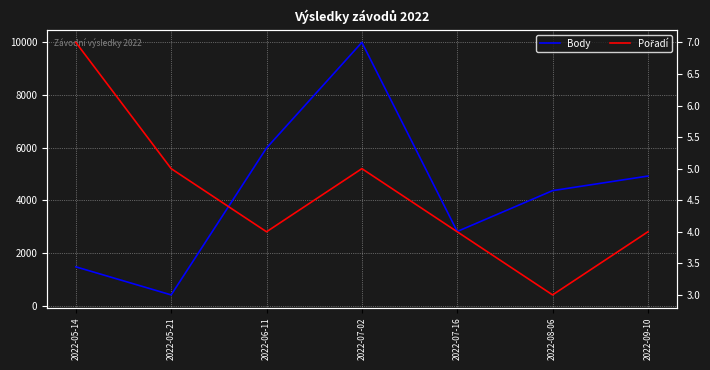

Rank the categories by Body value from lowest to highest.

2022-05-21, 2022-05-14, 2022-07-16, 2022-08-06, 2022-09-10, 2022-06-11, 2022-07-02